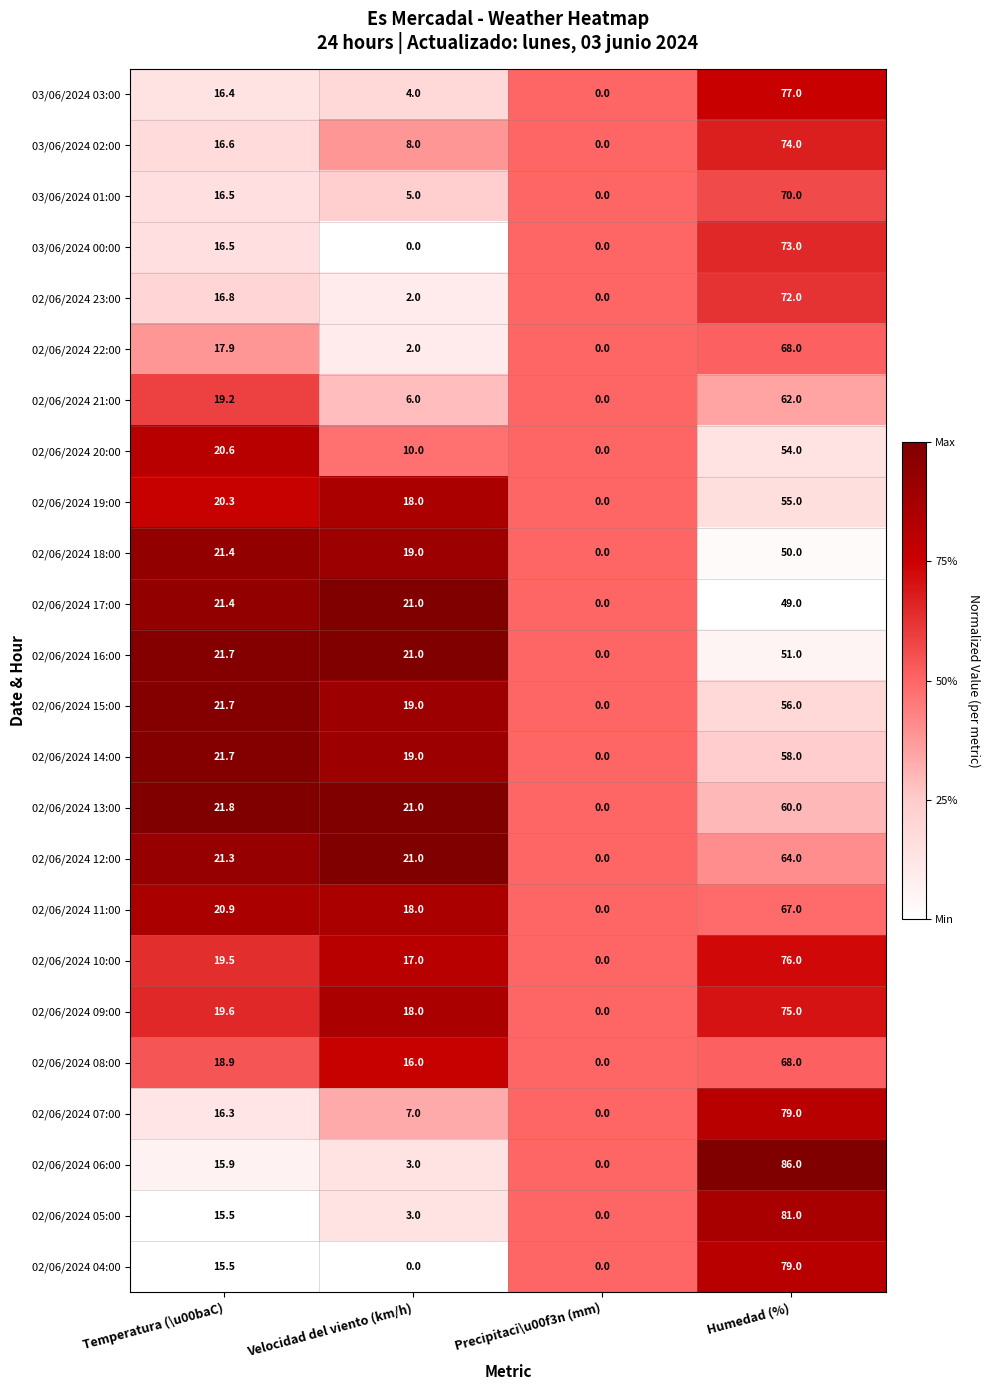

What is the sum of the 02/06/2024 08:00 values at Velocidad del viento (km/h) and Temperatura (\u00baC)?

34.9